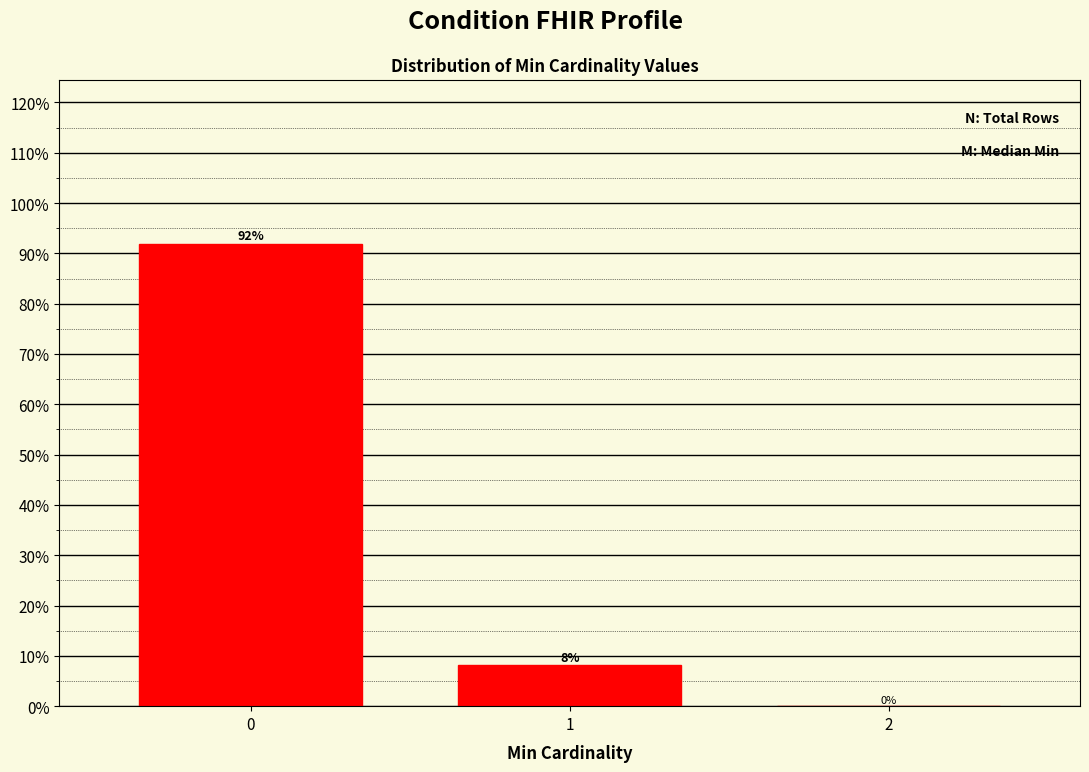

What is the maximum value shown in the chart?

91.9